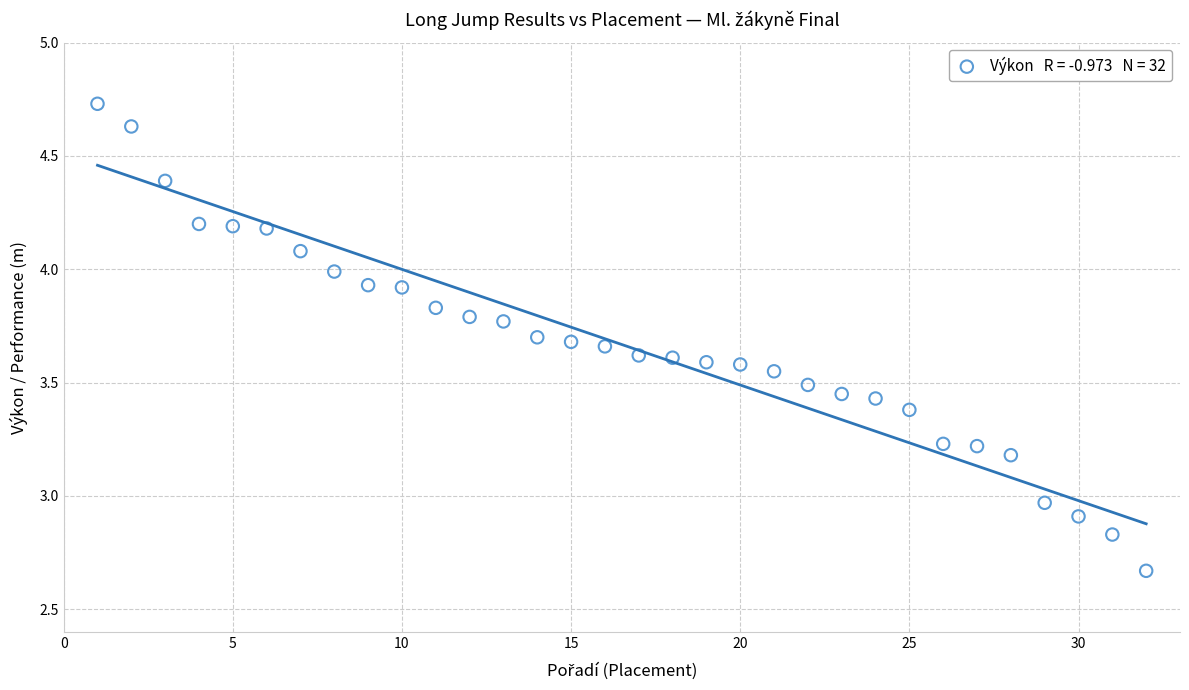

What is the range of X values (max minus min)?

31.0